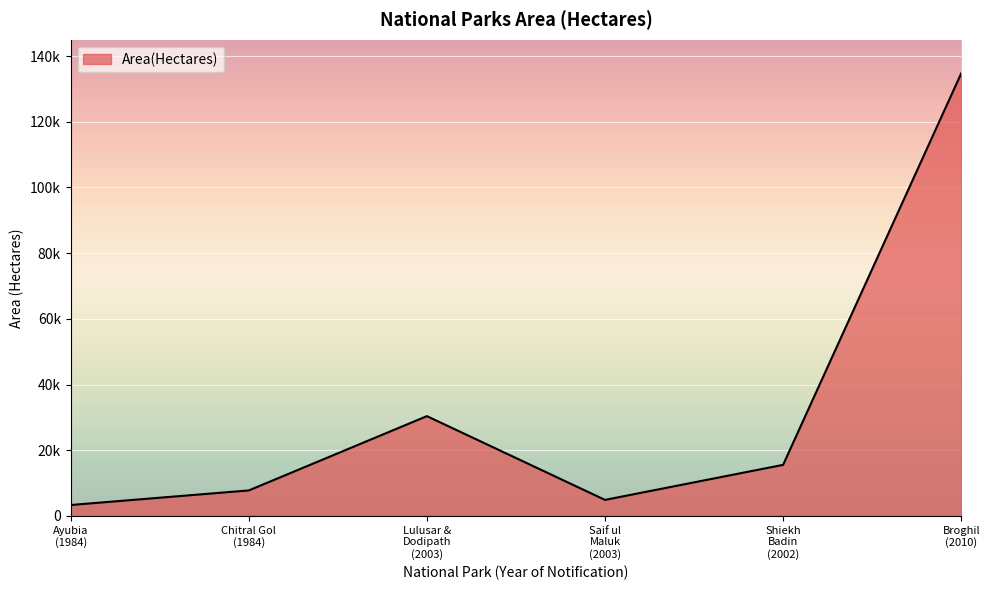

Is this an area chart (filled region under the line)?

Yes